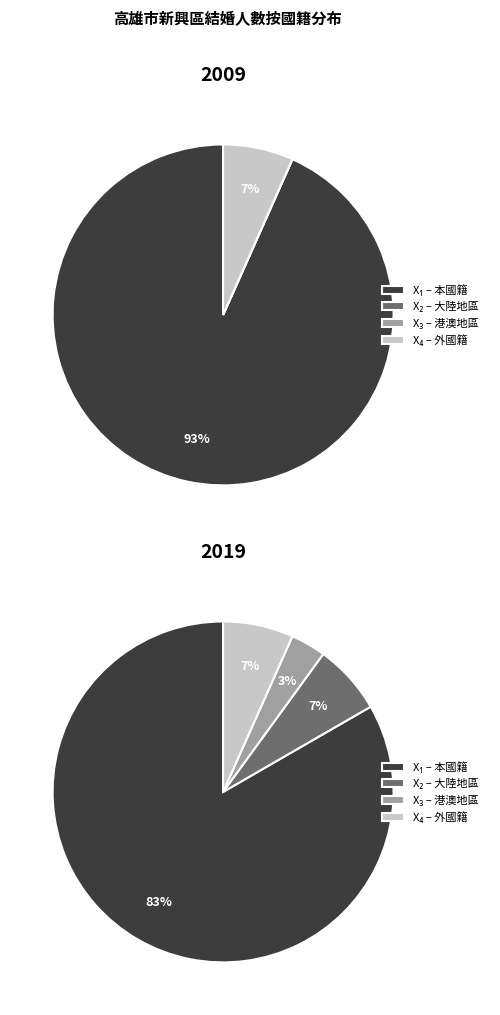

How many slices are in this pie chart?

2